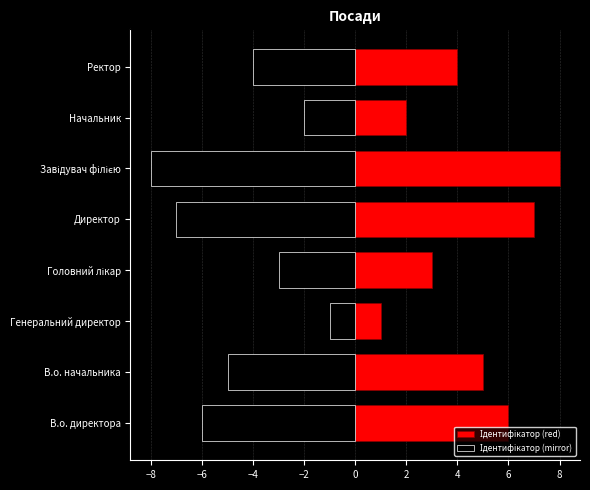

How many distinct data groups are displayed?

2